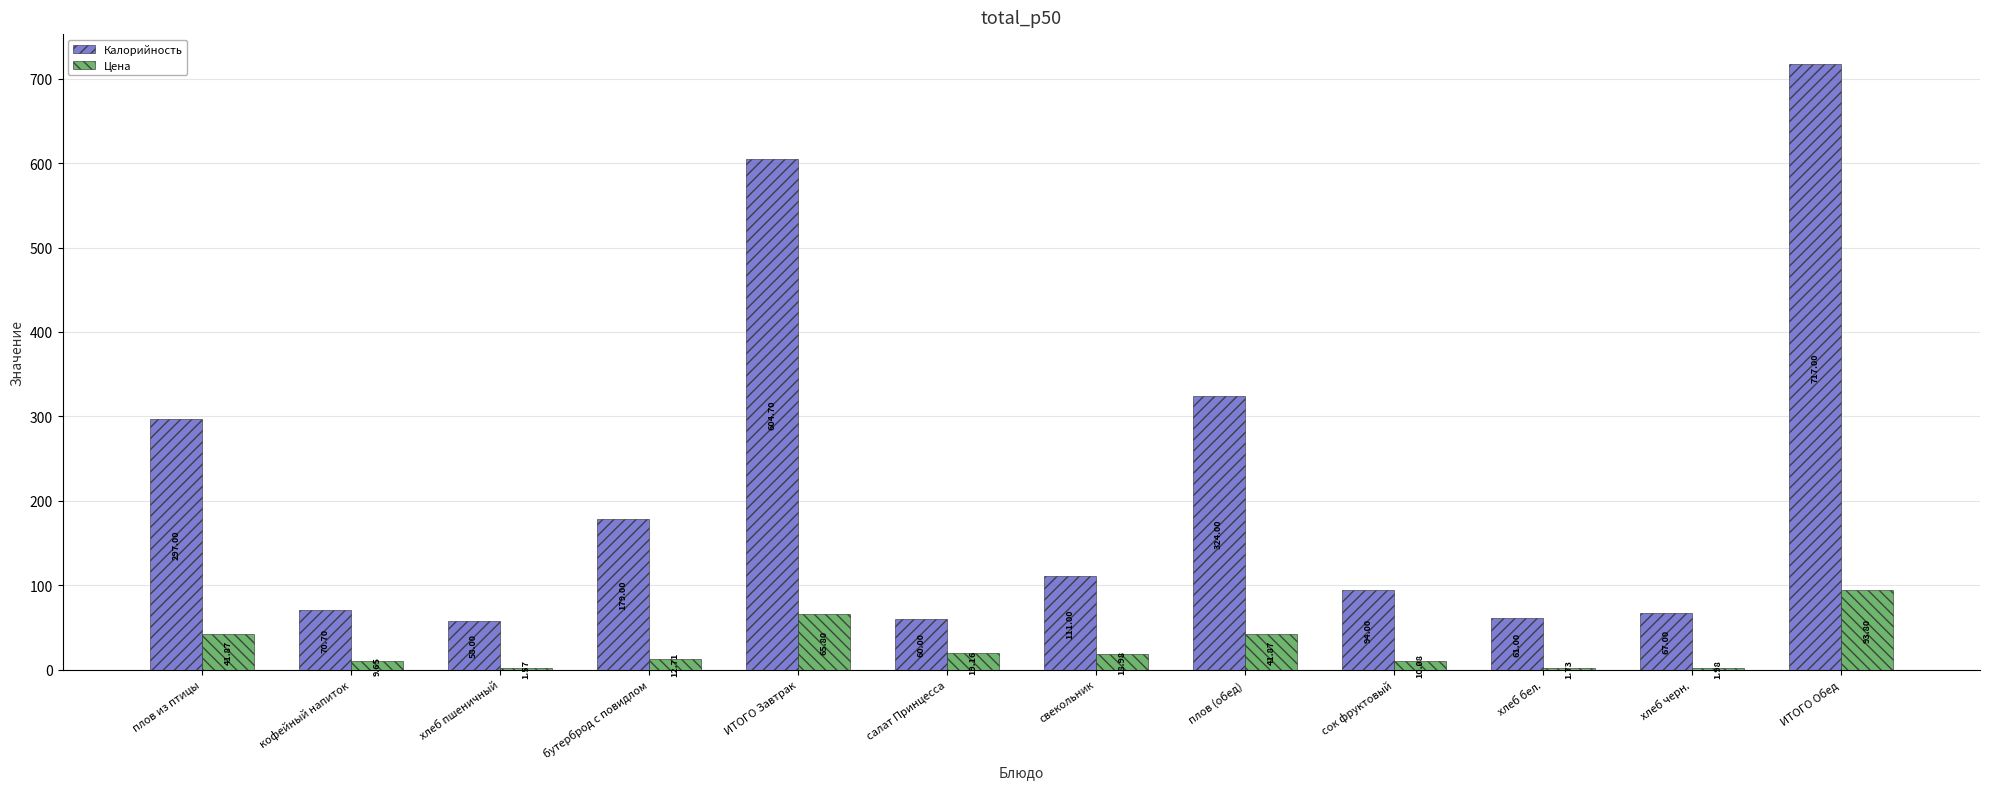

Between салат Принцесса and сок фруктовый, which series saw the biggest shift?

Калорийность